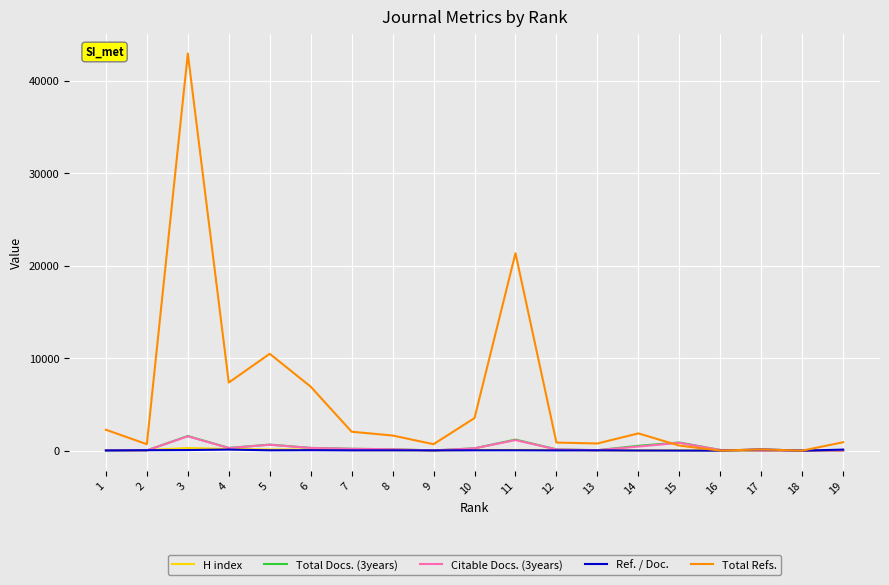

Which series has the largest total across all categories?

Total Refs.